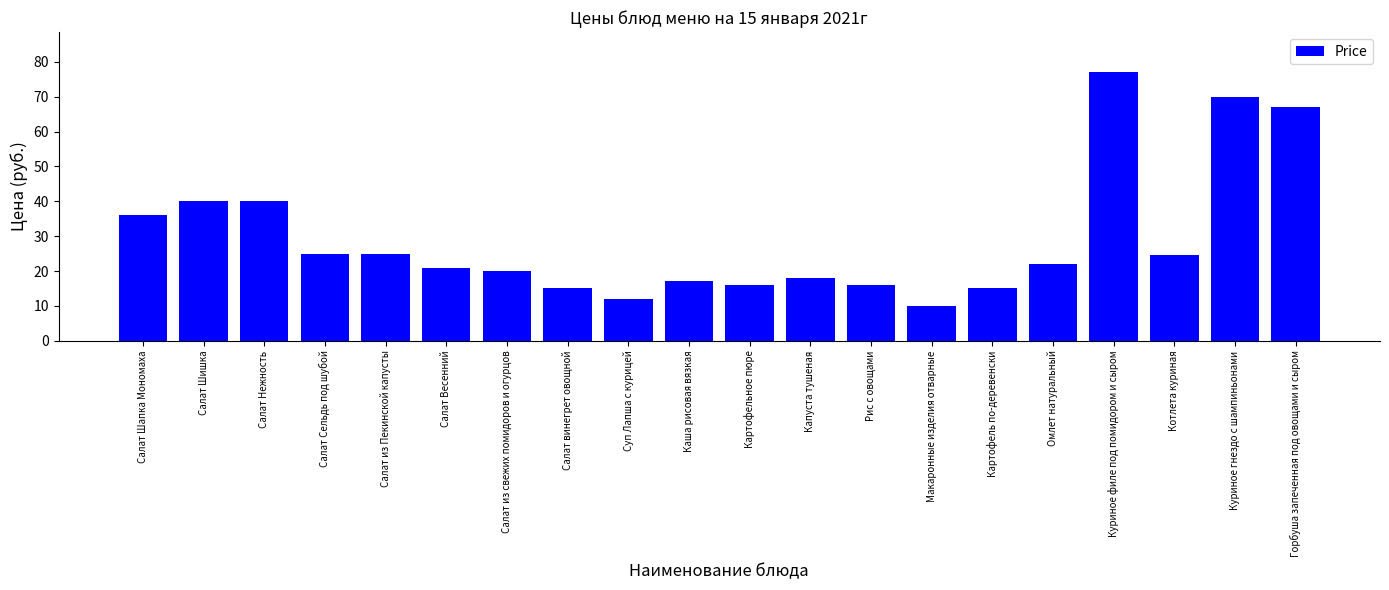

What is the minimum value shown in the chart?

10.0